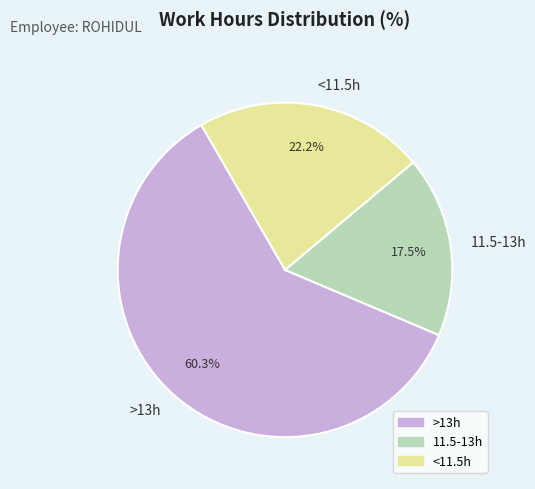

What is the smallest slice in the pie chart?

11.5-13h